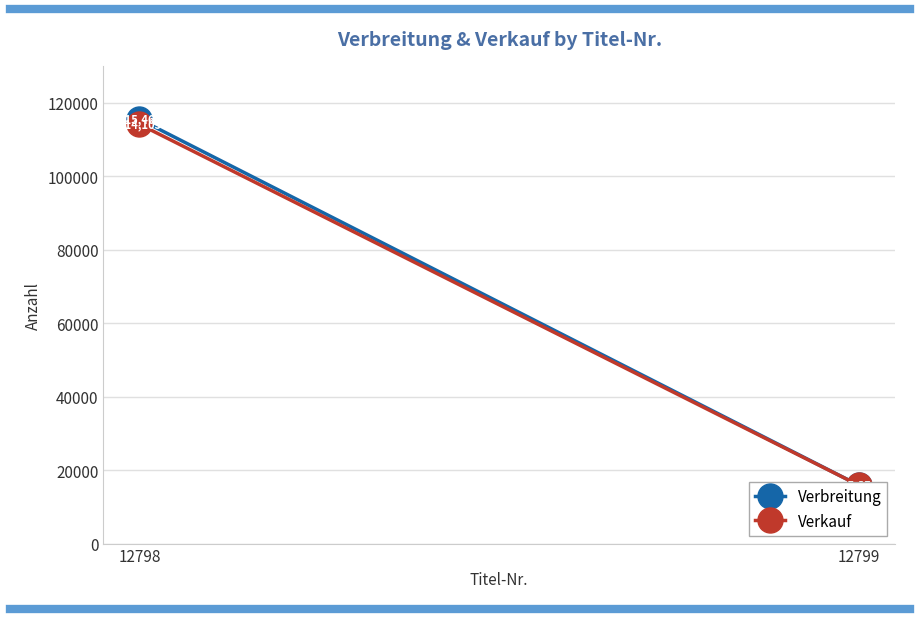

What is the value of the Verkauf point at the 2nd from the left?

15850